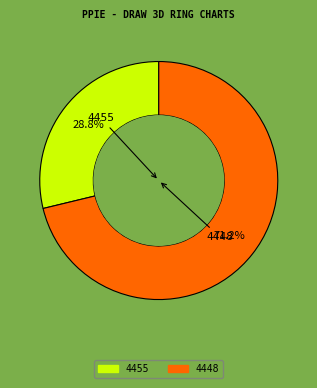

Rank the categories by value from highest to lowest.

4448, 4455